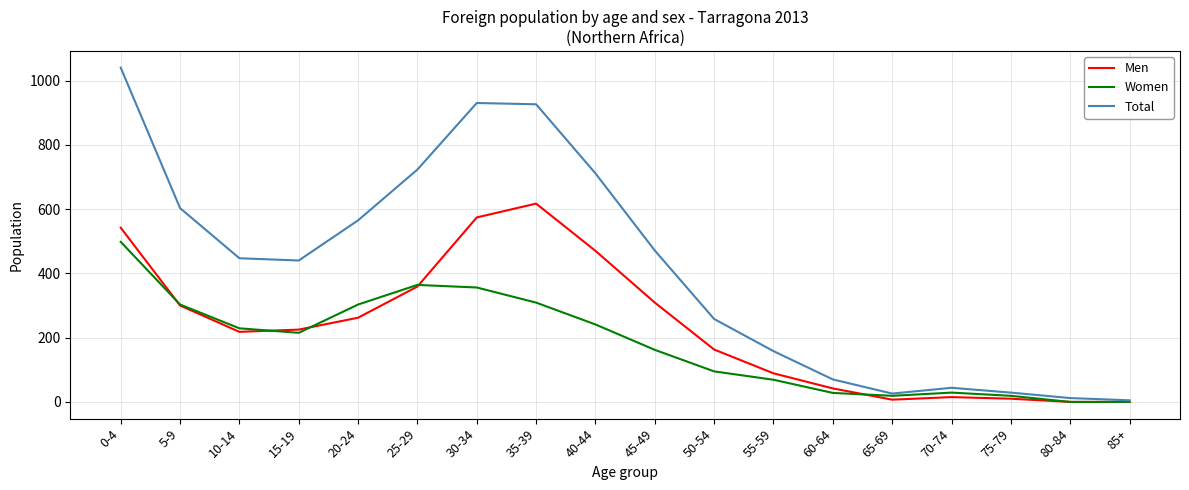

Between 30-34 and 60-64, which series saw the biggest shift?

Total